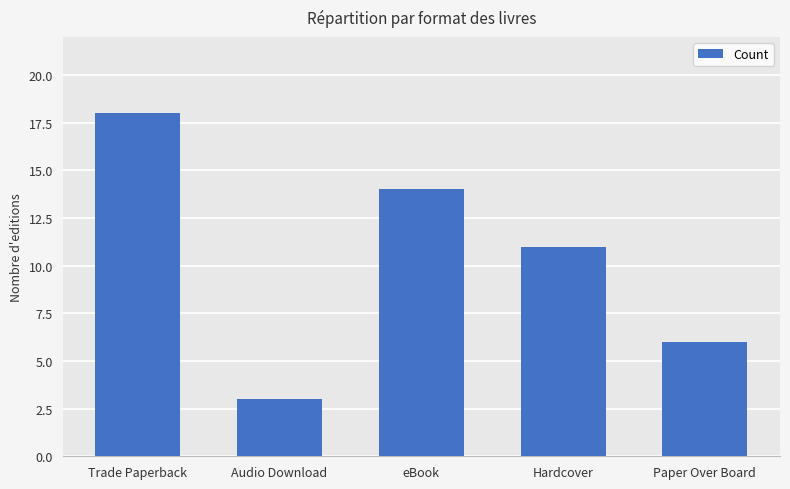

What is the difference between the maximum and minimum values?

15